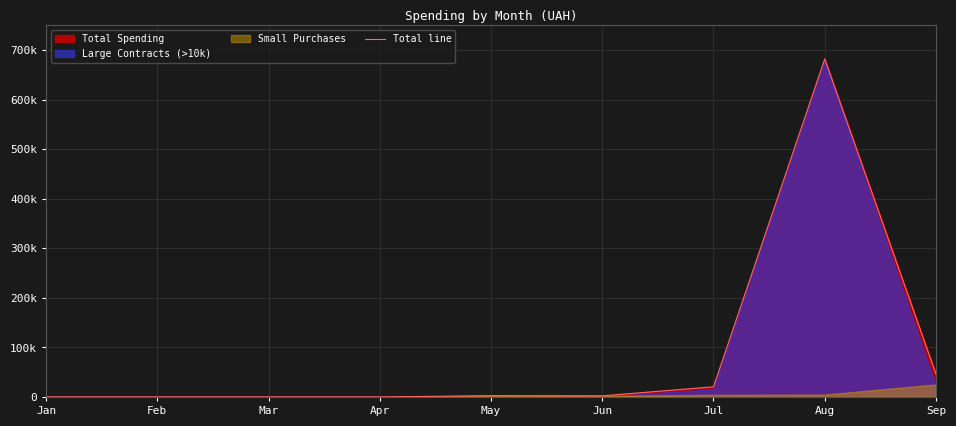

Where is the data nearest to the value 341179?

Sep